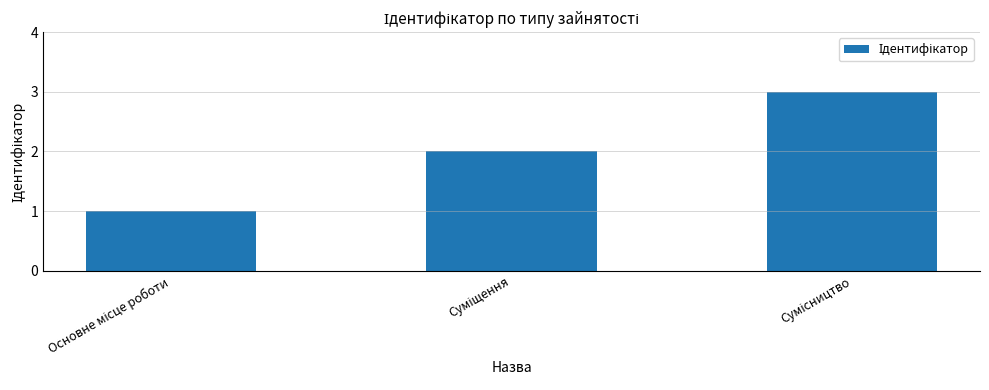

Reading left to right, transcribe all the data shown in this chart.

1	2	3